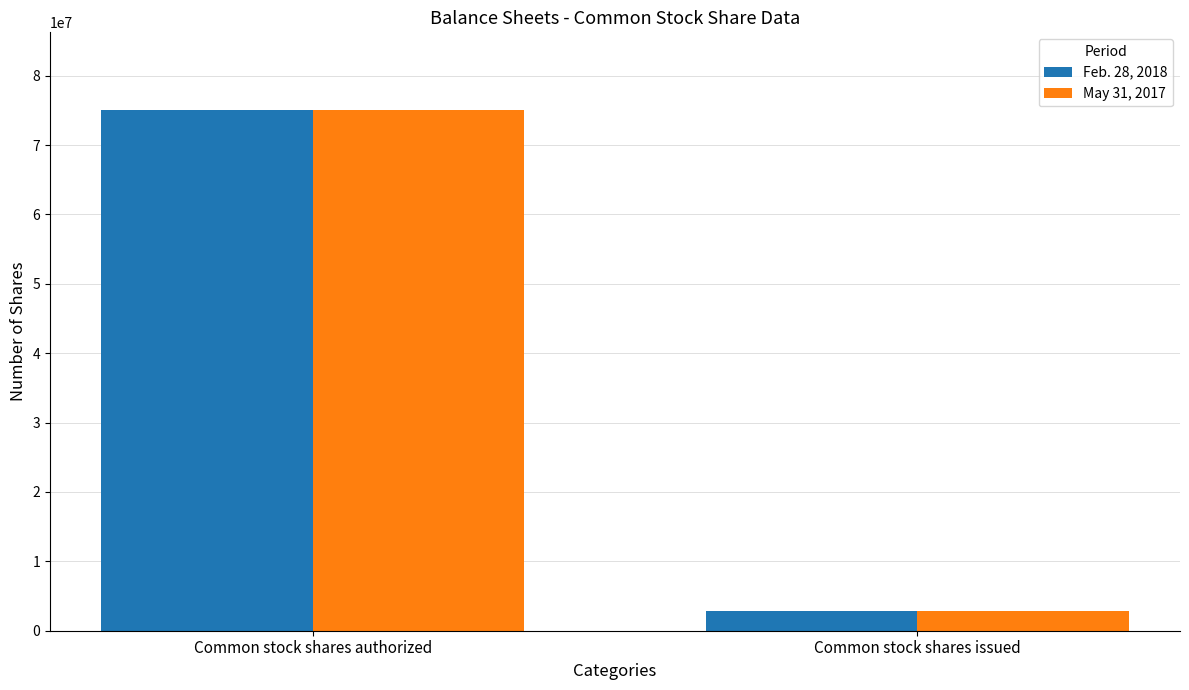

List the labels in order of May 31, 2017 value, largest first.

Common stock shares authorized, Common stock shares issued